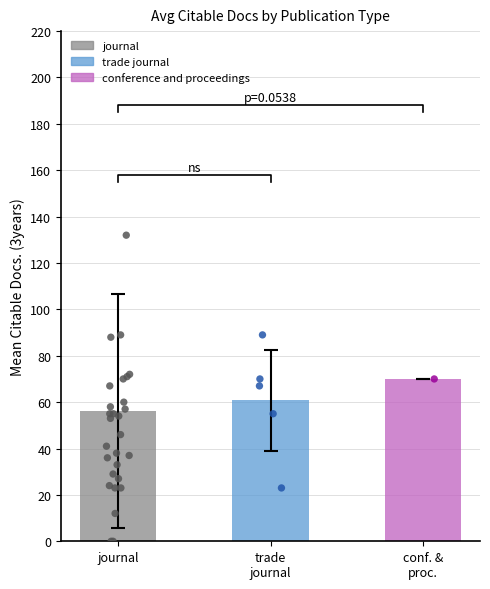

Which series contains the highest Y value?

journal